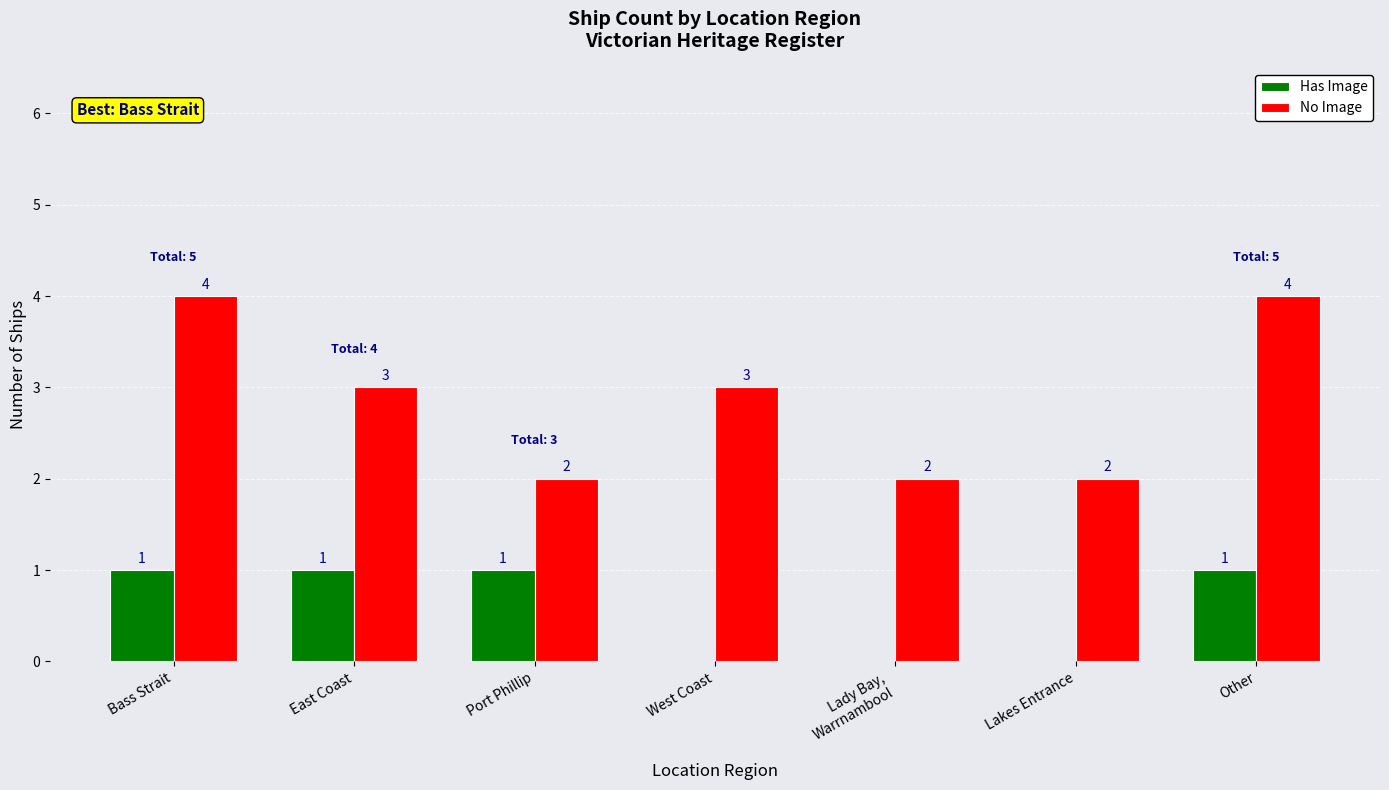

Reading left to right, what are all the values shown in this chart?

Has Image: 1	1	1	0	0	0	1
No Image: 4	3	2	3	2	2	4